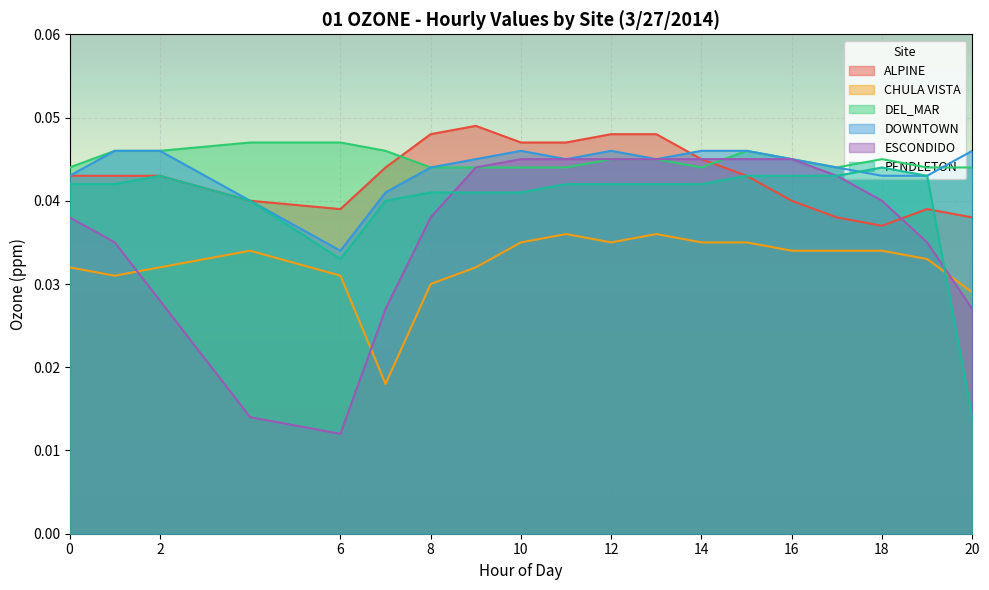

True or false: CHULA VISTA and ALPINE cross at least once.

False